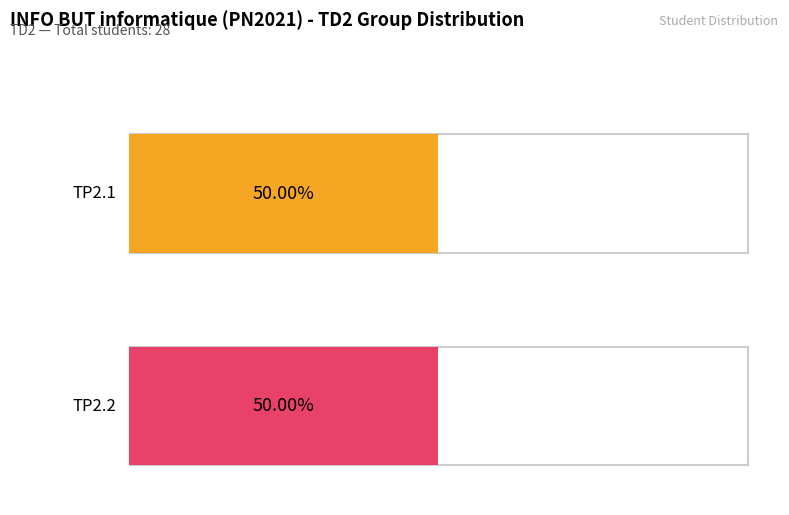

How many bars are there in each group?

2